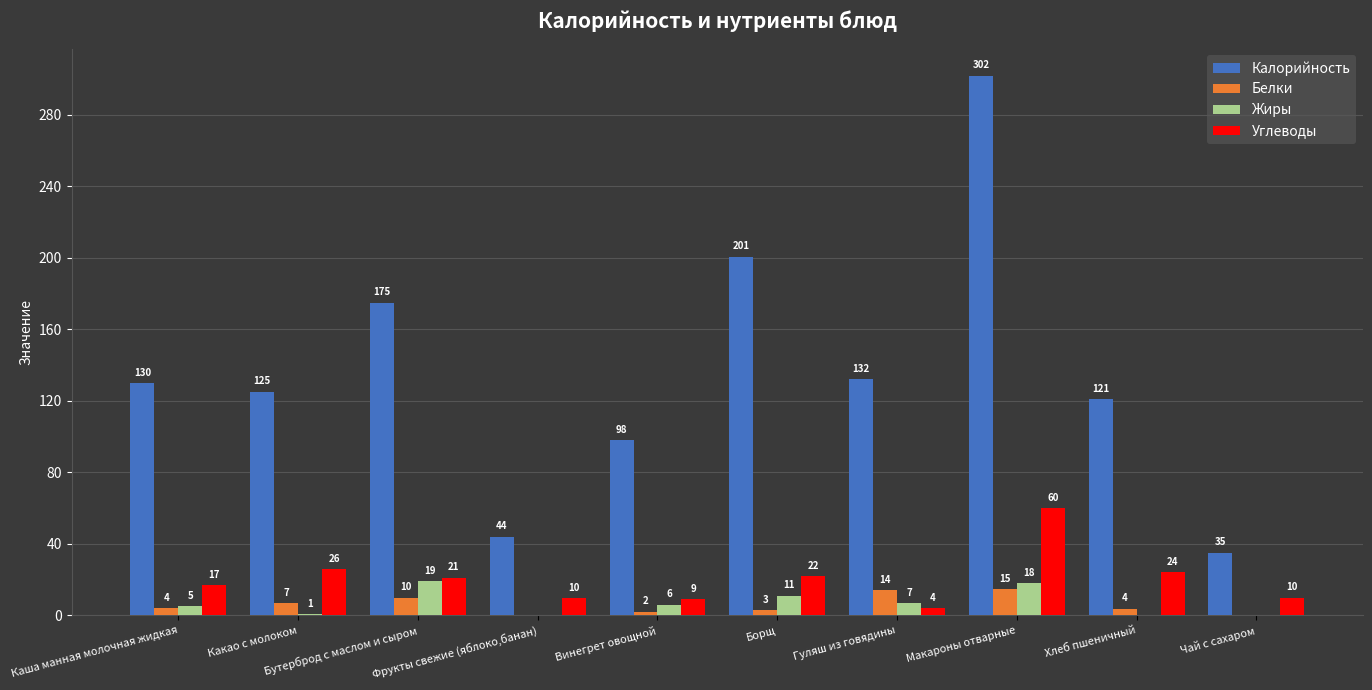

At which label does Жиры reach its peak?

Бутерброд с маслом и сыром